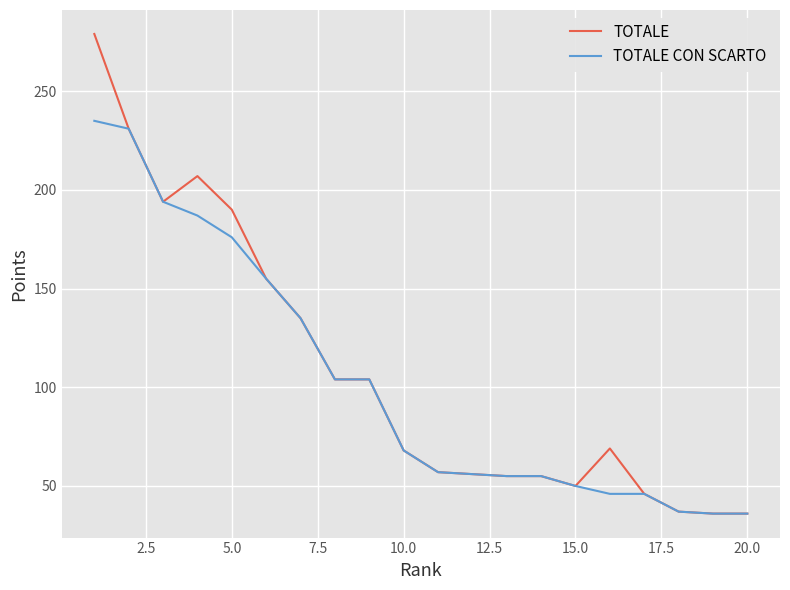

How many lines are shown in the chart?

2